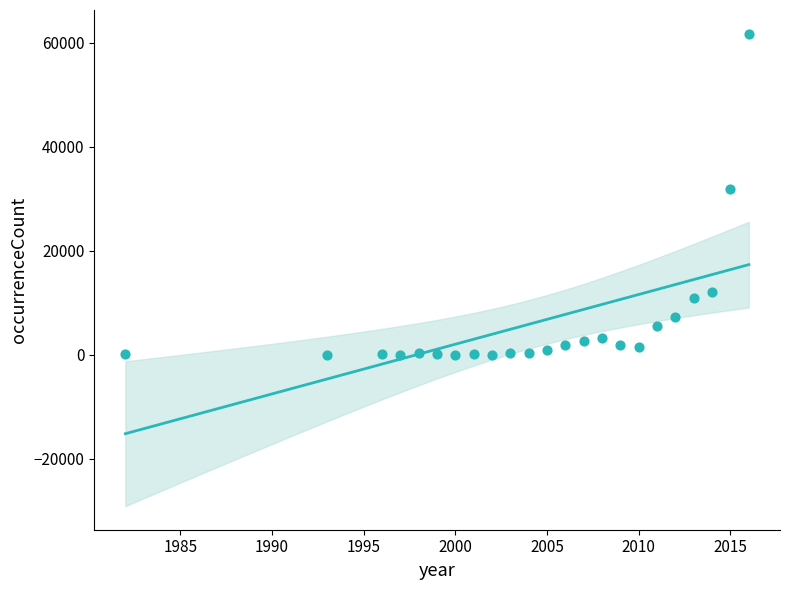

What is the range of X values (max minus min)?

34